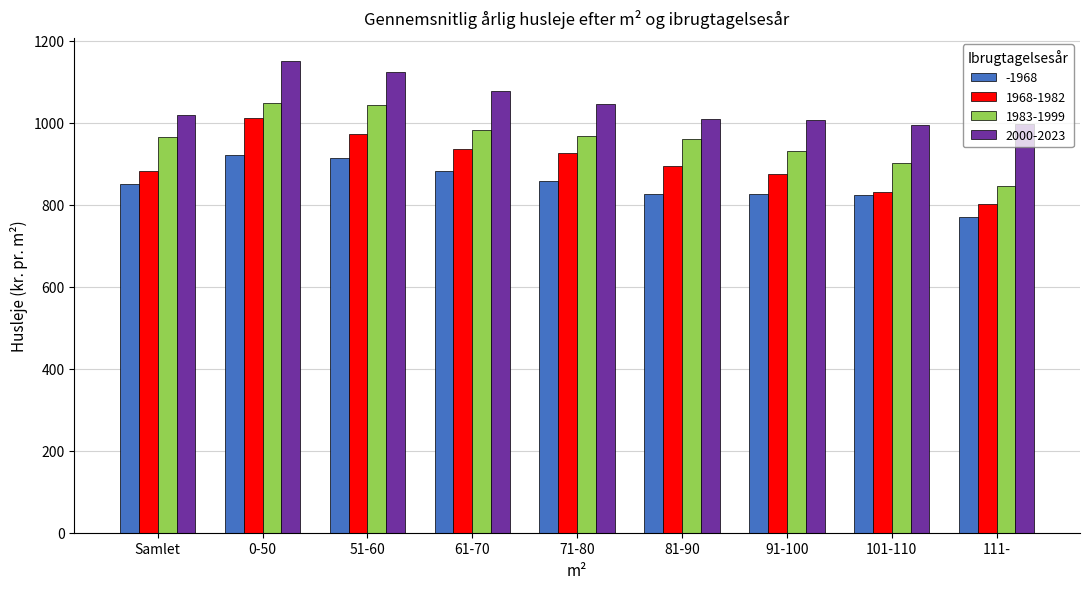

Is it true that 1983-1999 equals 268 at 71-80?

False